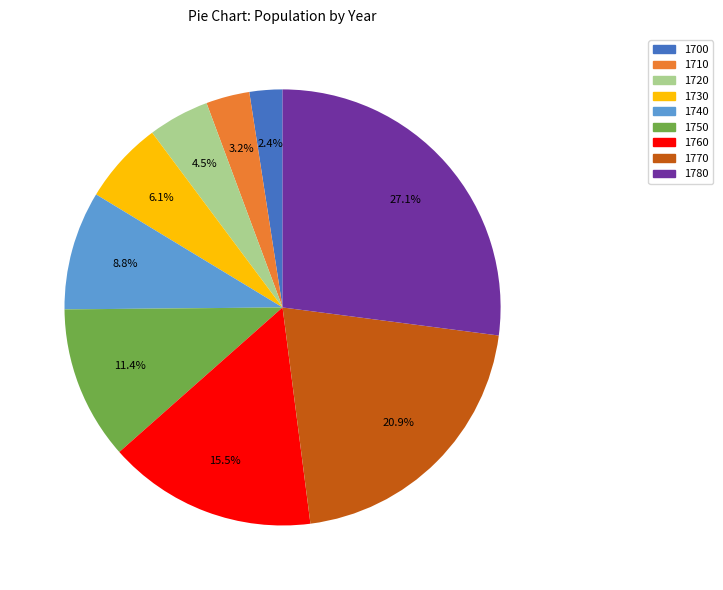

What is the ratio of the value at 1710 to the value at 1720?

0.7